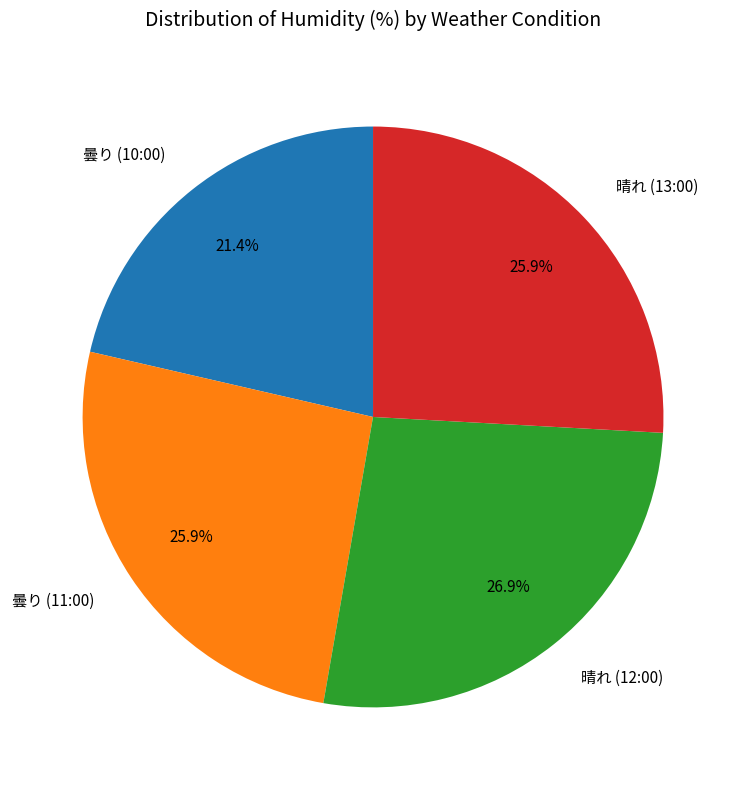

Which slice is the largest?

晴れ (12:00)